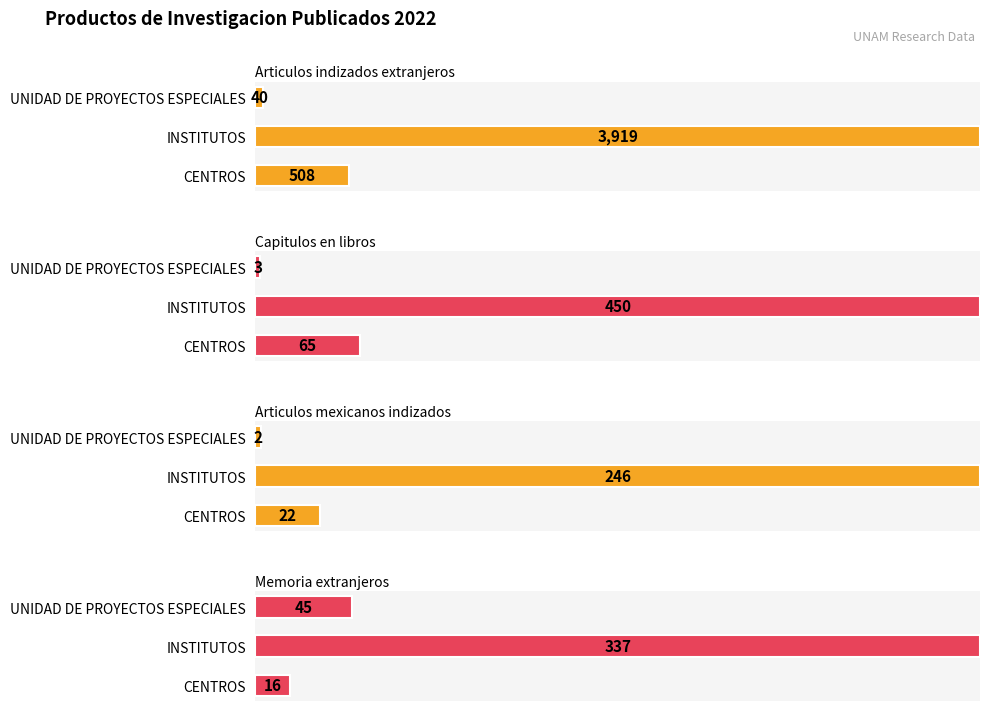

Count the number of data series in this chart.

4